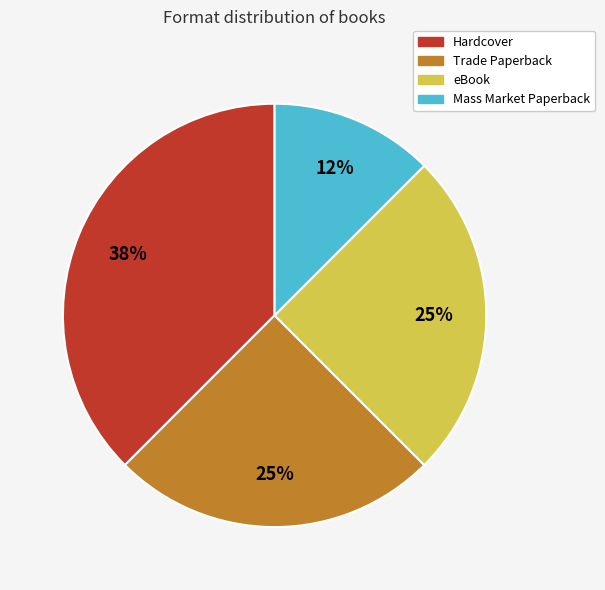

Which category has the biggest portion of the pie?

Hardcover